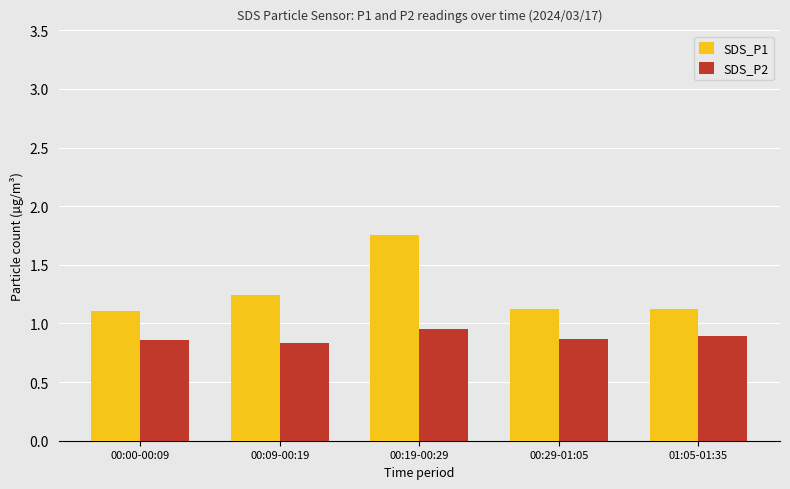

At 00:19-00:29, list the series in order from smallest to largest.

SDS_P2, SDS_P1